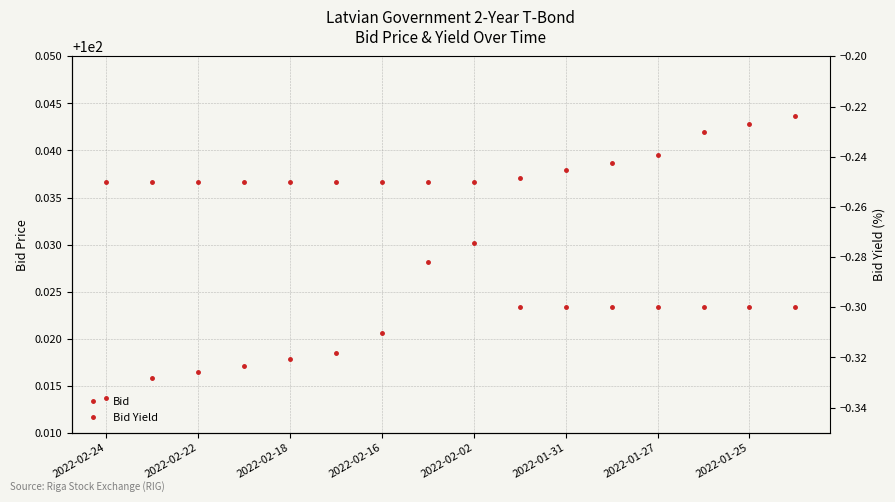

At which label is Bid Yield closest to 0?

2022-02-24